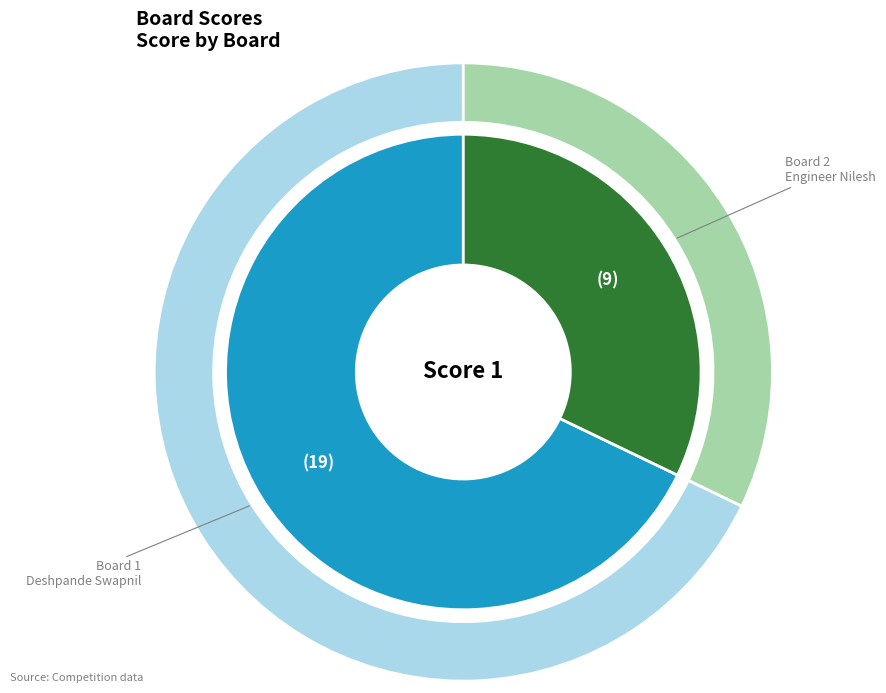

How many segments does this pie chart have?

2